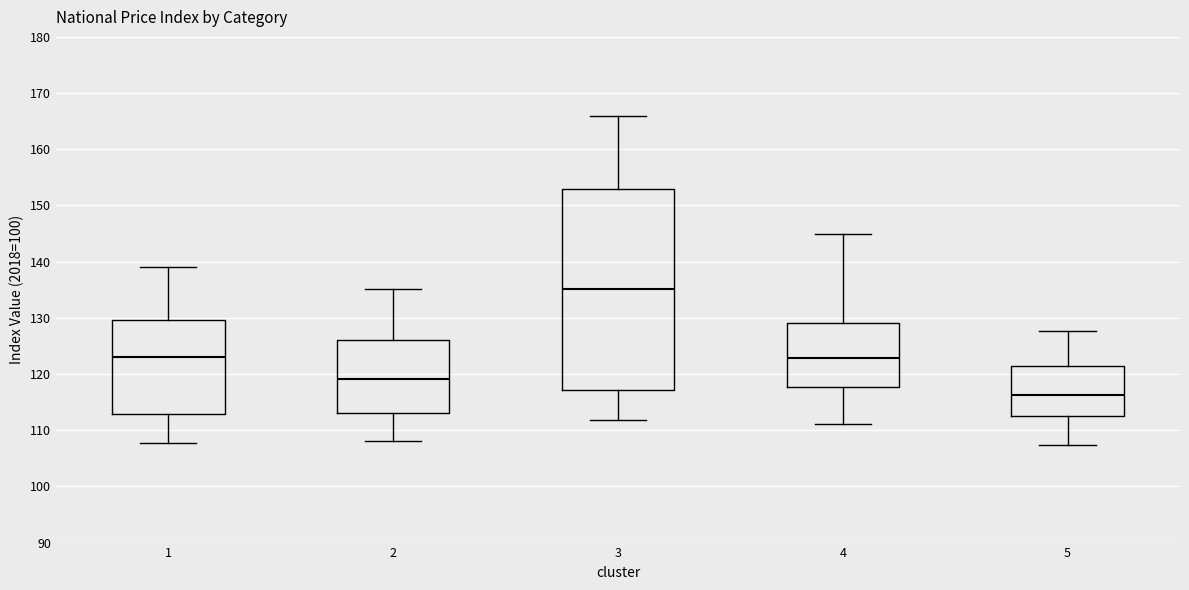

Which box's median line is the highest?

3